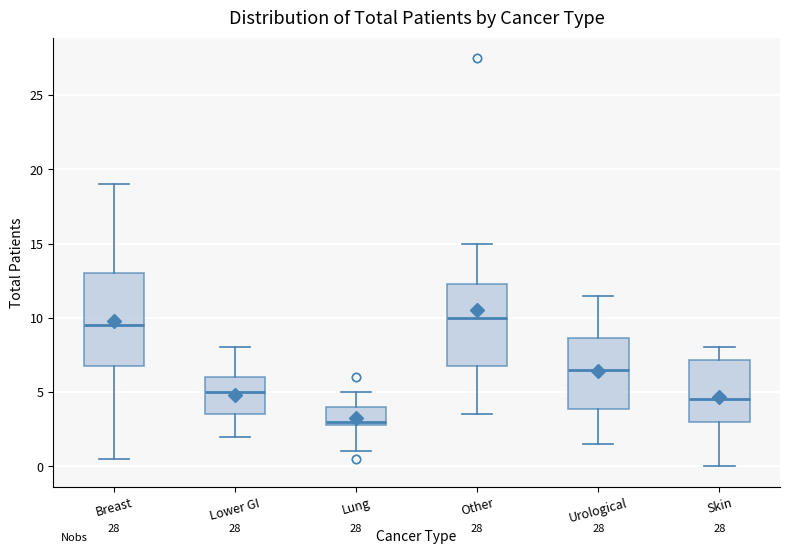

Where does the median line of the box for Skin sit on the y-axis? The values are not printed on the chart, so give them approximately, as read against the axis.

4.5